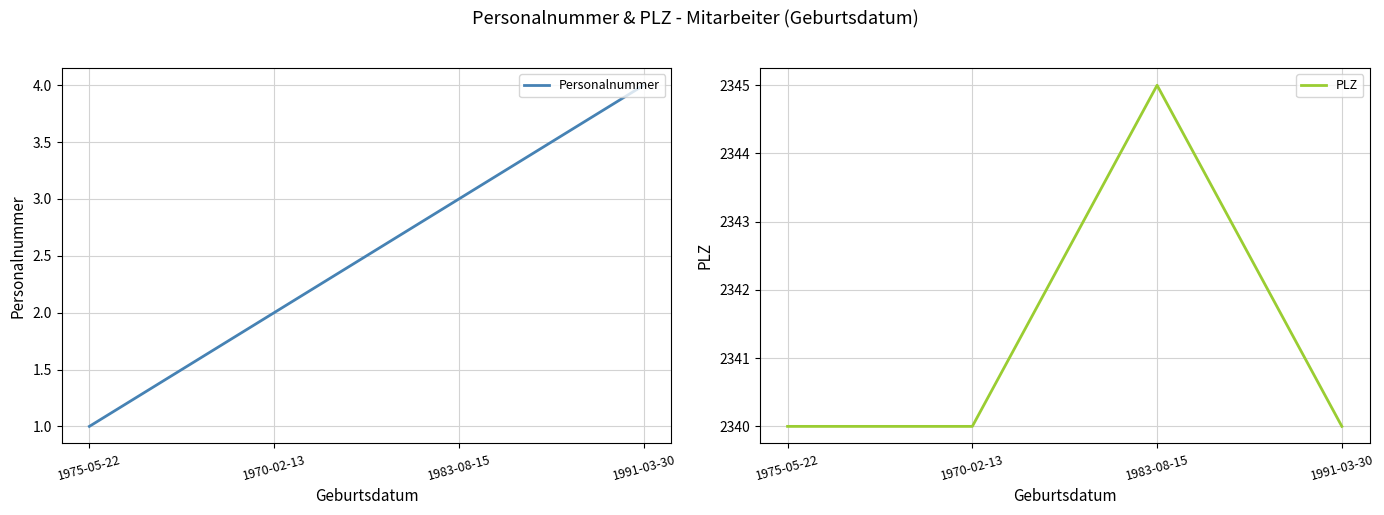

What is the total value across all series at 1975-05-22?

2341